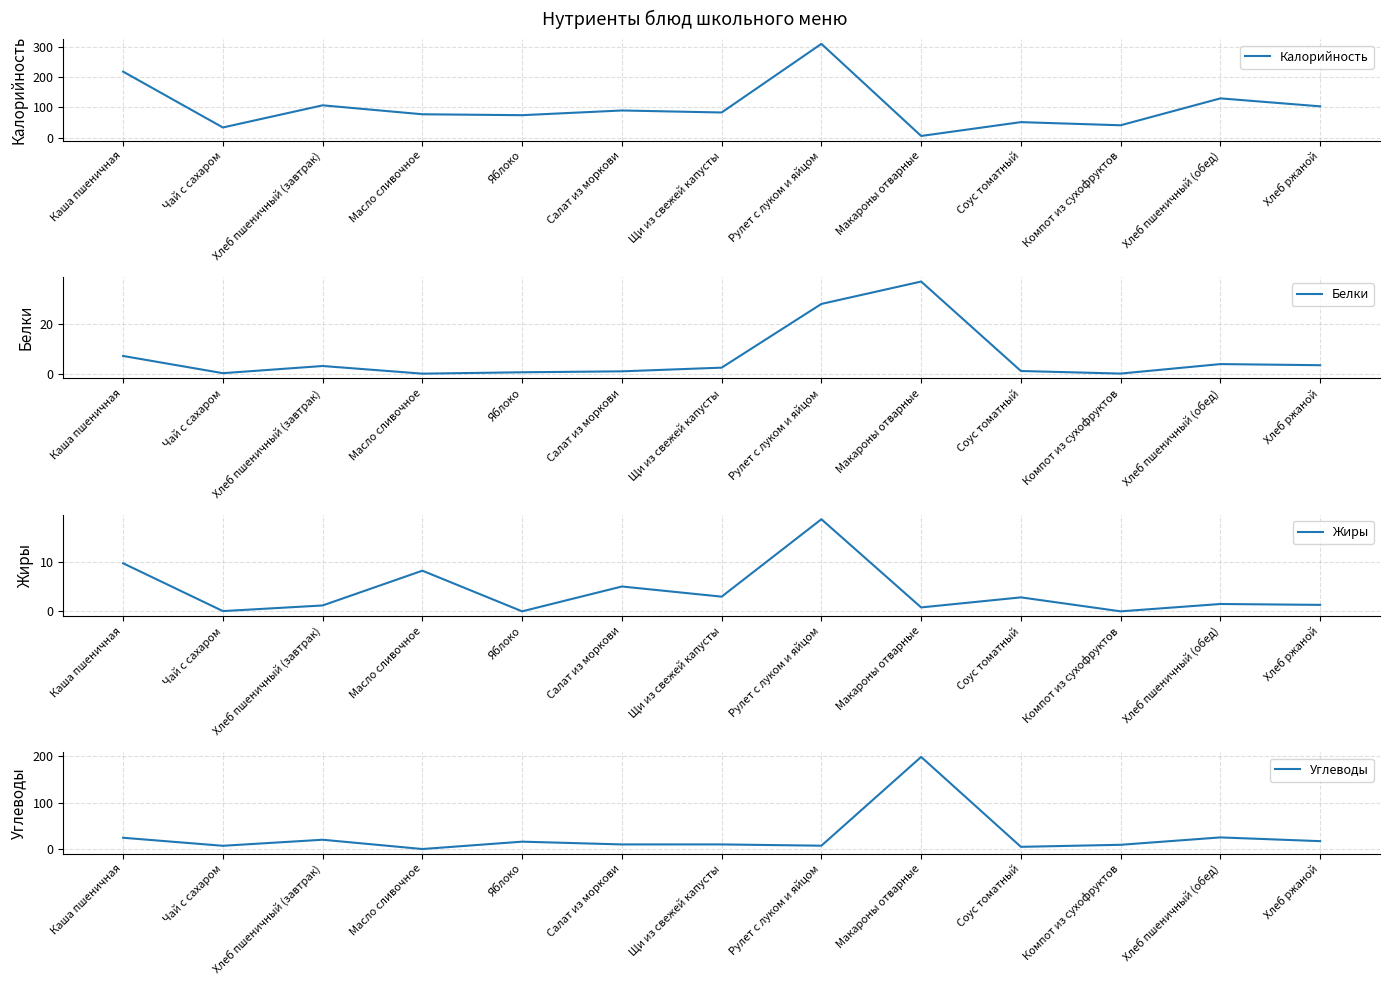

True or false: Углеводы and Белки cross at least once.

True